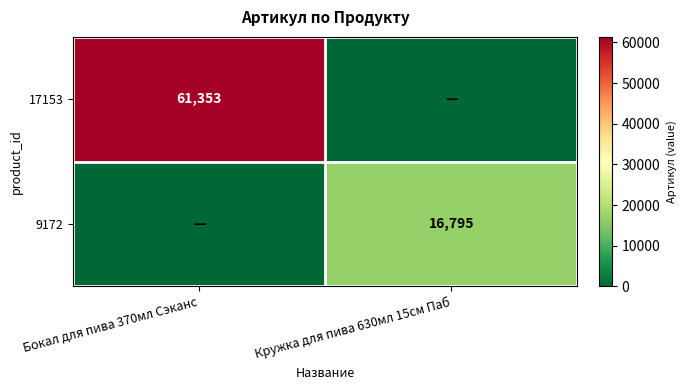

The value of 17153 at Бокал для пива 370мл Сэканс is 103722. True or false?

False